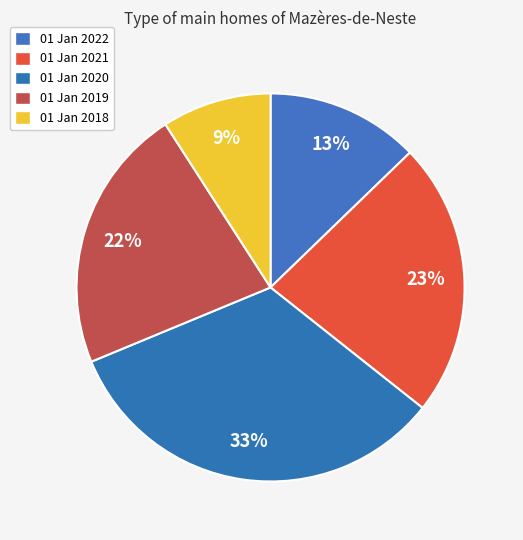

Which has a higher value, 01 Jan 2018 or 01 Jan 2021?

01 Jan 2021